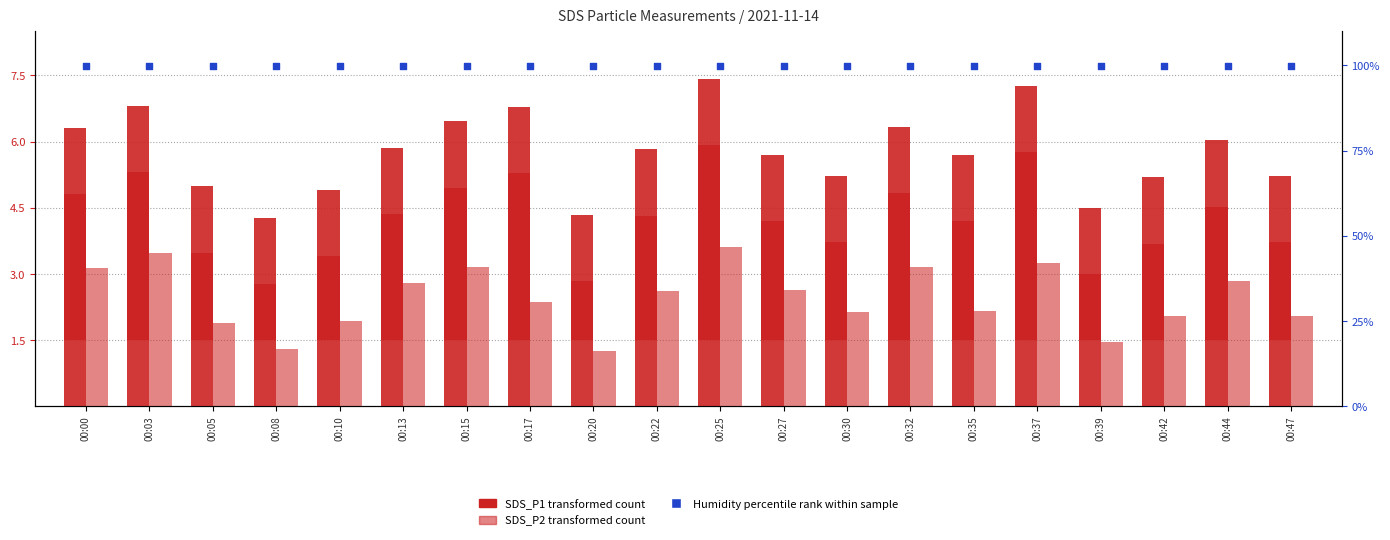

Is the value of Humidity (percentile rank) at 00:13 greater than the value of SDS_P2 at 00:15?

Yes